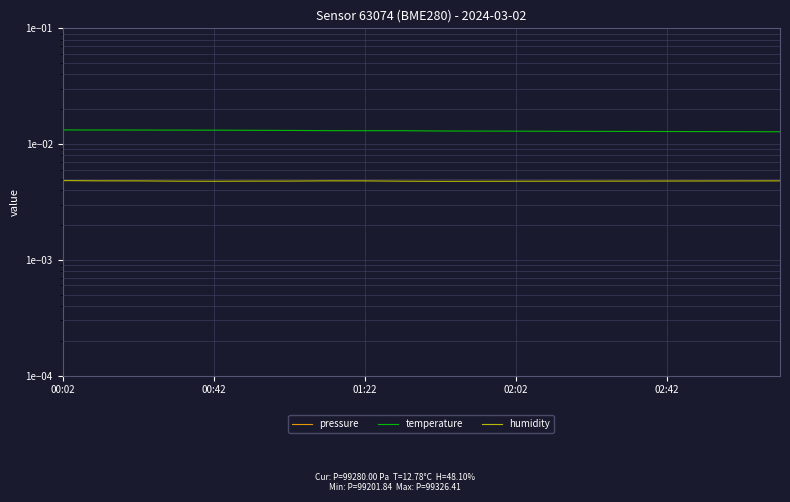

What is the sum of all temperature values?

0.3